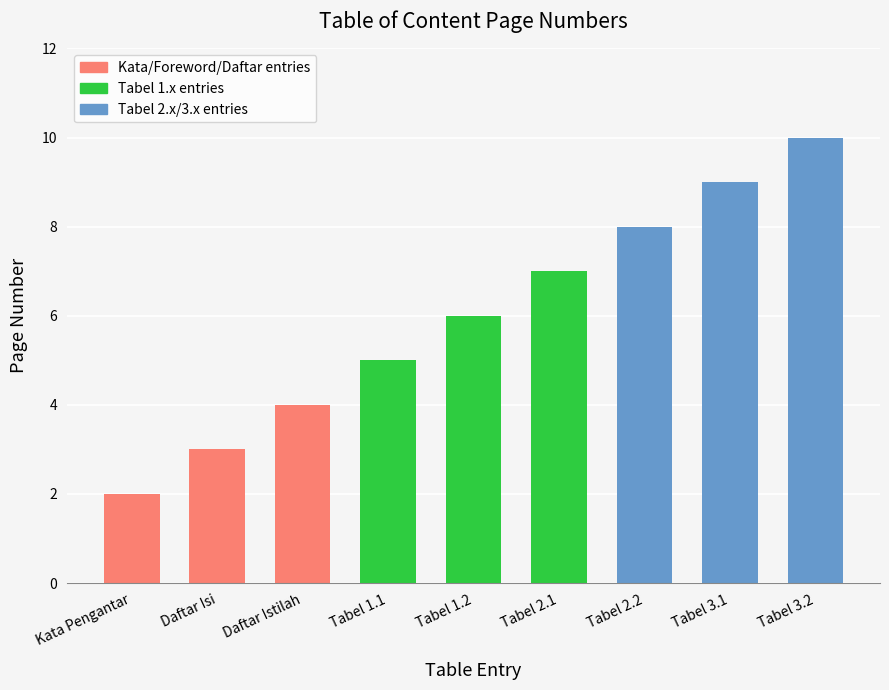

How many values are below 6?

4